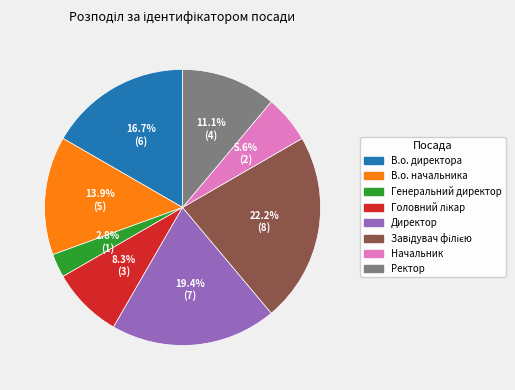

Approximately how many times larger is the value at Начальник compared to Генеральний директор?

2.0